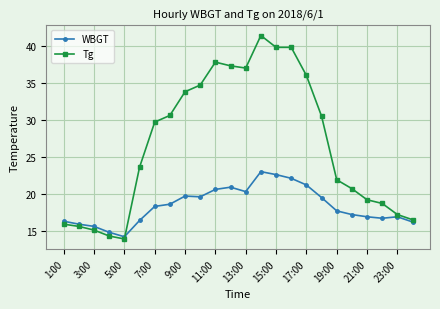

At how many categories does at least one series exceed 39?

3